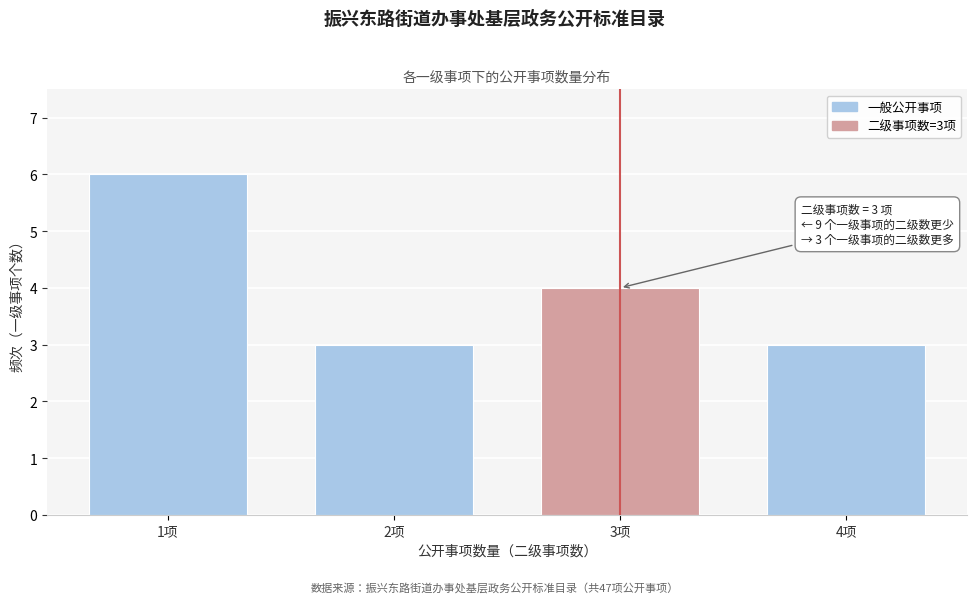

Reading right to left, list all the values displayed in this chart.

4项=3	3项=4	2项=3	1项=6